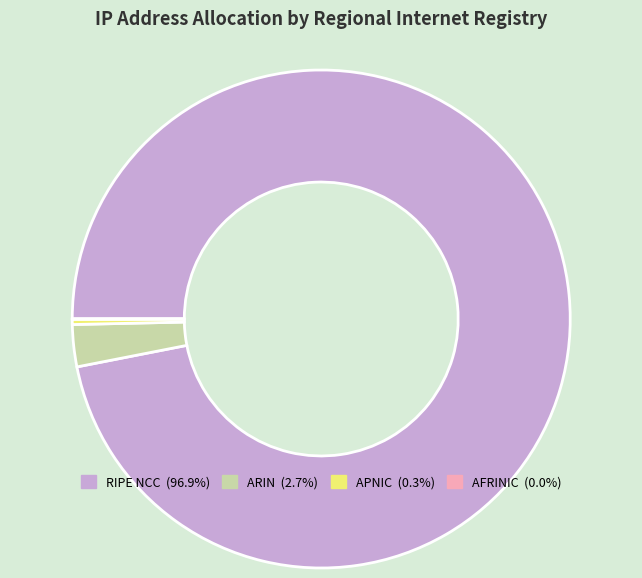

Which category has the biggest portion of the pie?

RIPE NCC